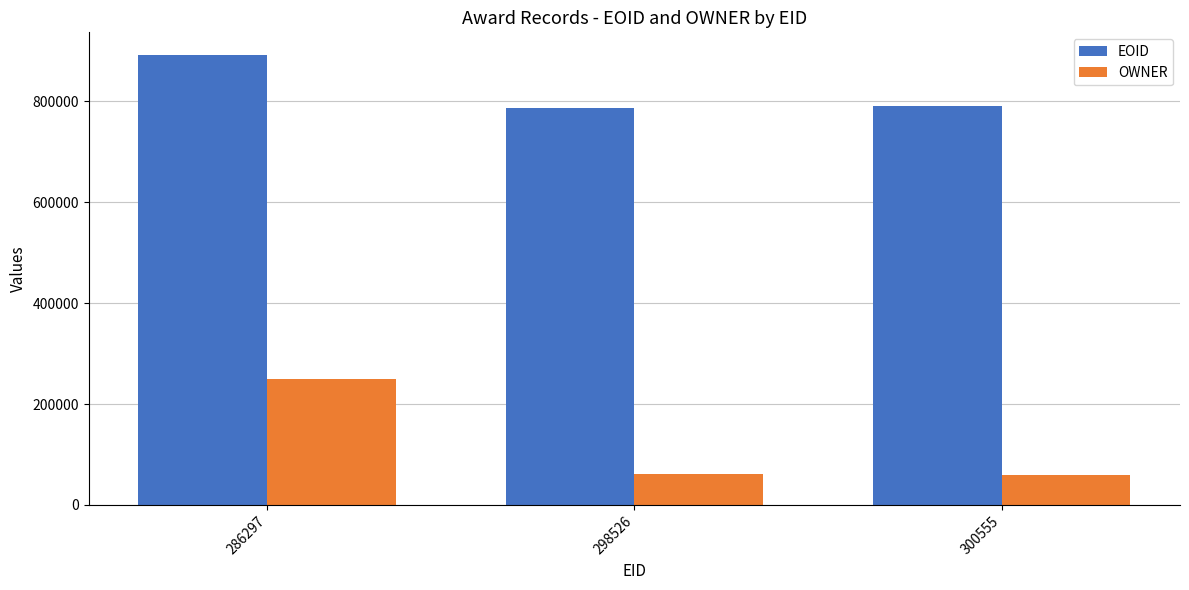

Is the value of OWNER at 286297 greater than the value of EOID at 286297?

No